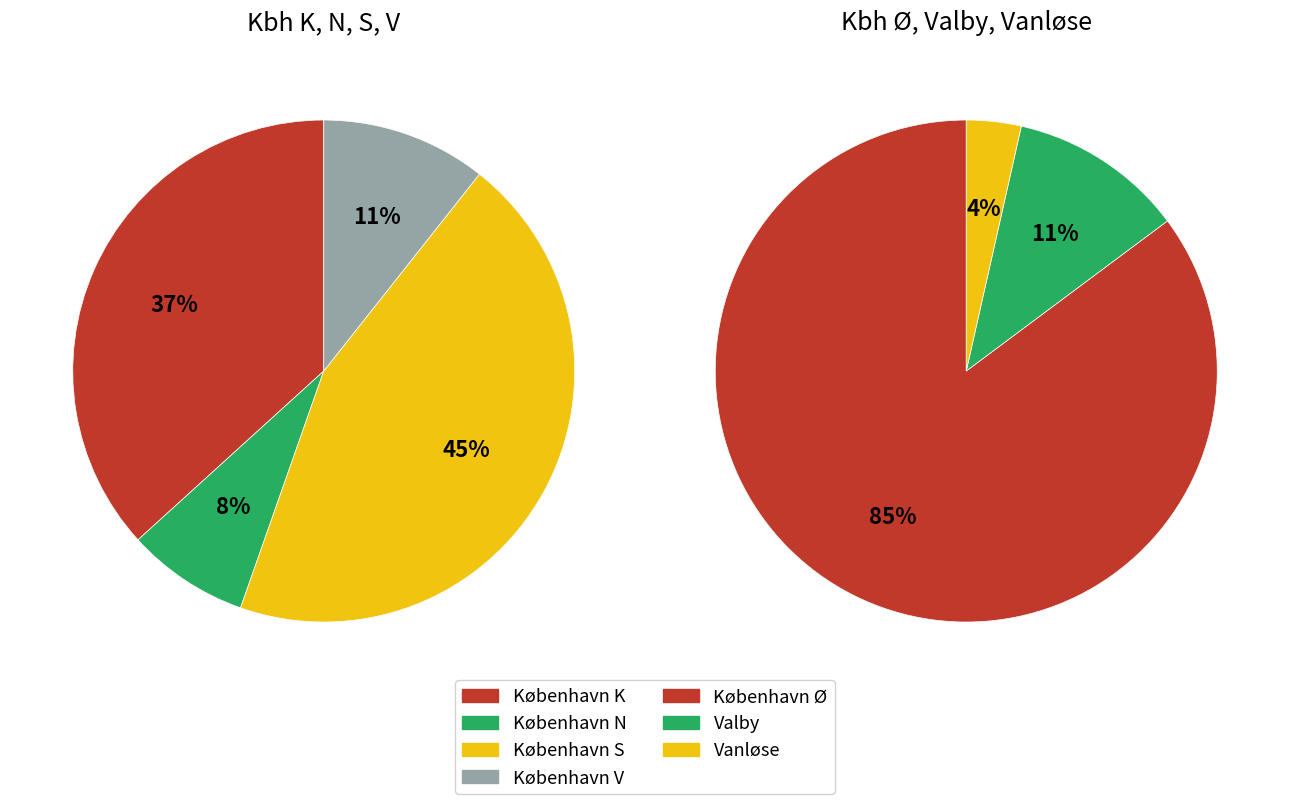

Which category has the smallest portion of the pie?

København N